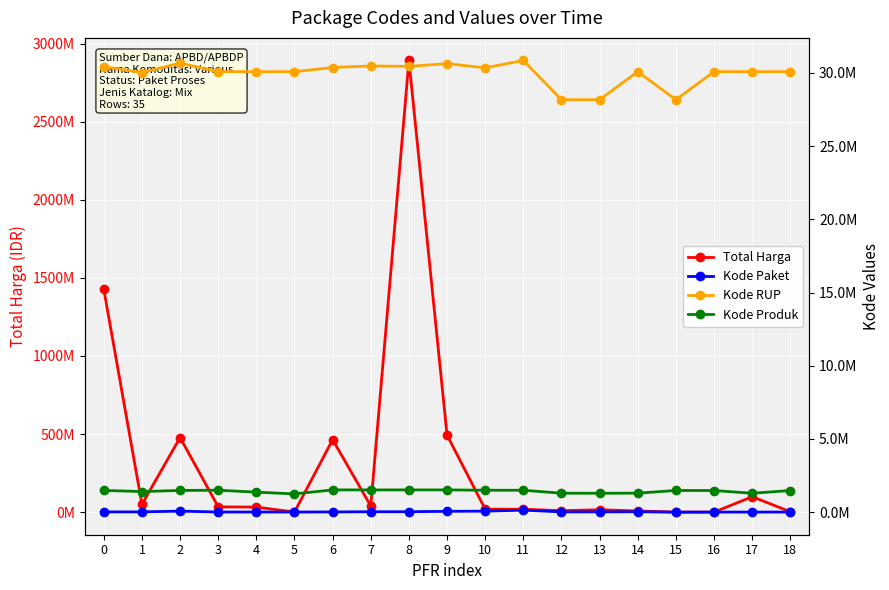

What is the average value of the Kode Produk series?

1429215